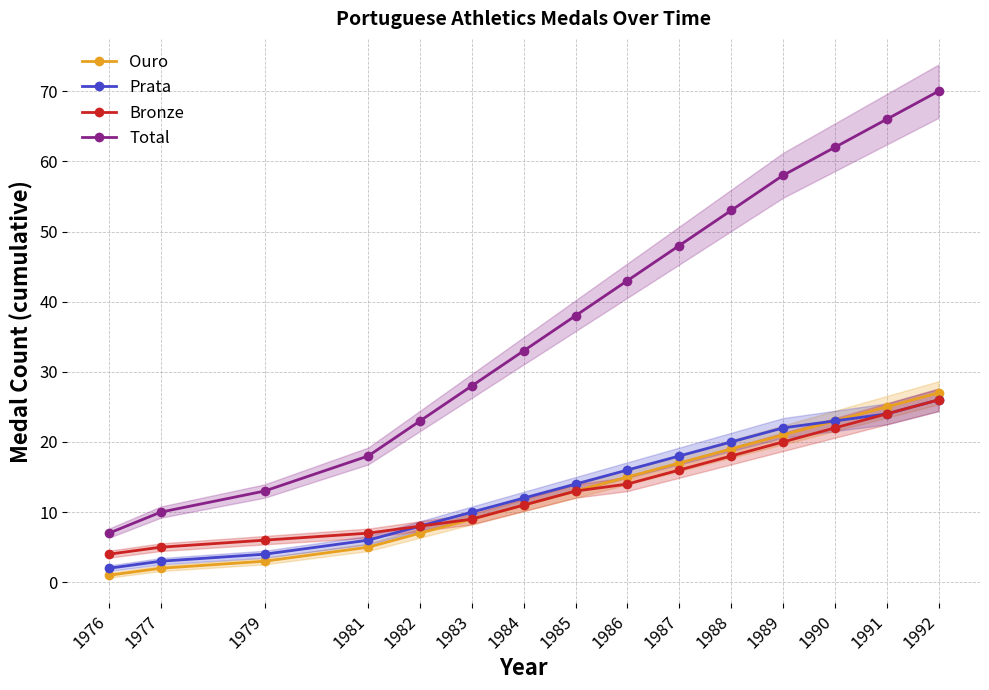

What is the difference between the second highest and minimum values in the Ouro series?

24